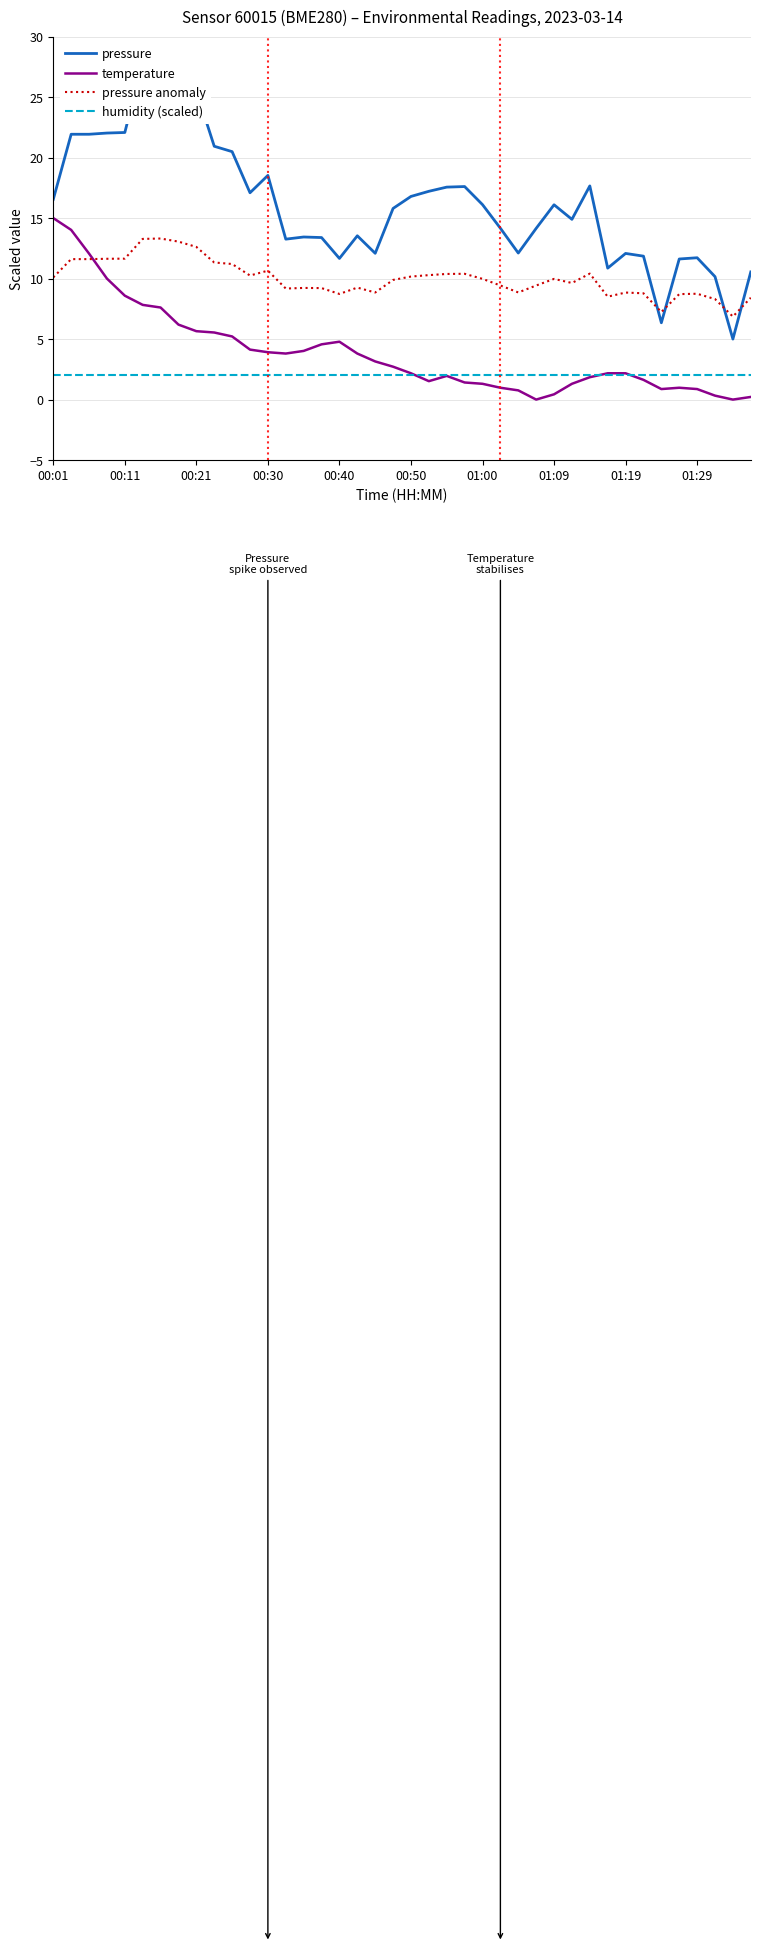

Which series has the widest spread of values?

pressure